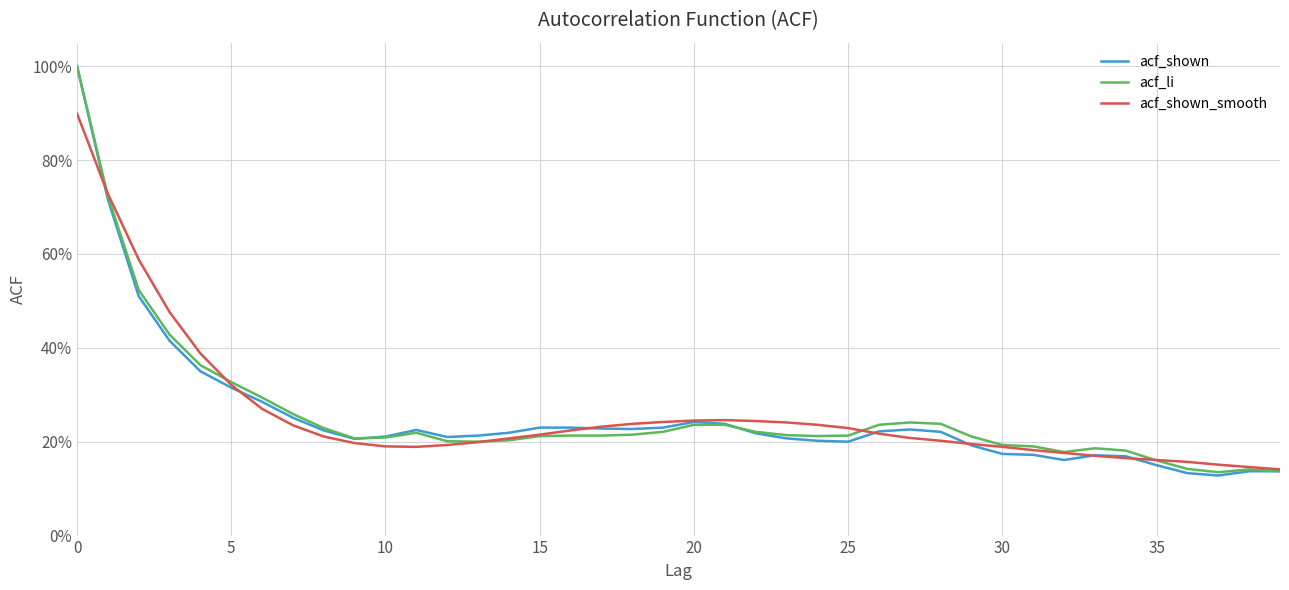

At which category does acf_shown reach its first local peak?

11